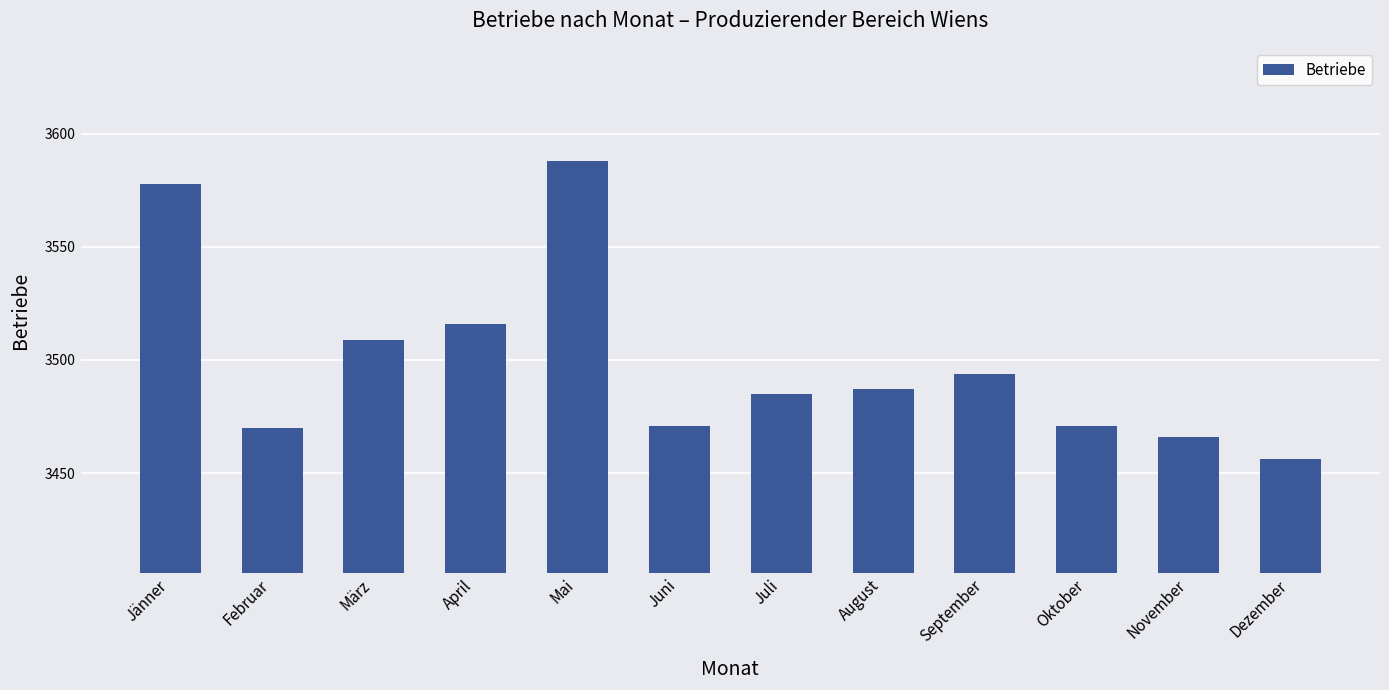

What is the greatest value displayed?

3588